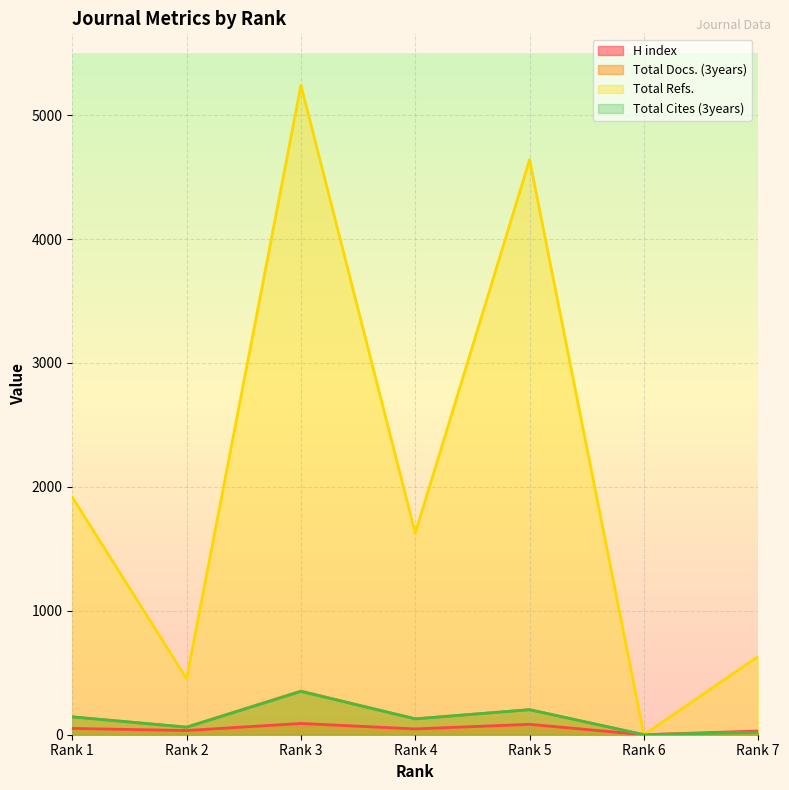

What is the average value of the Total Cites (3years) series?

129